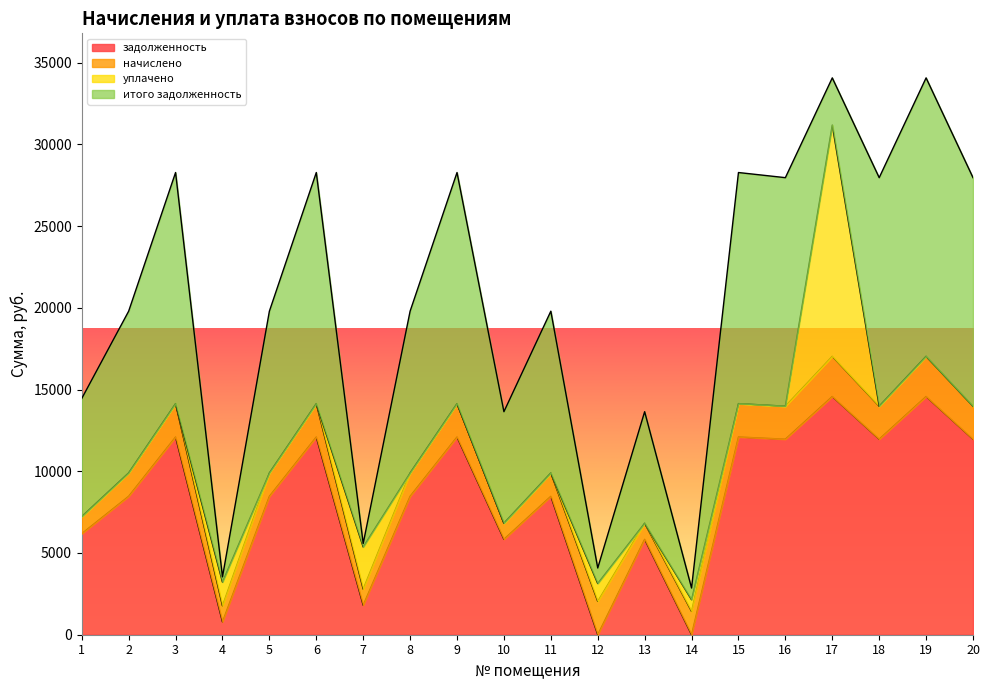

Is it true that начислено equals 3292.4 at 19?

False